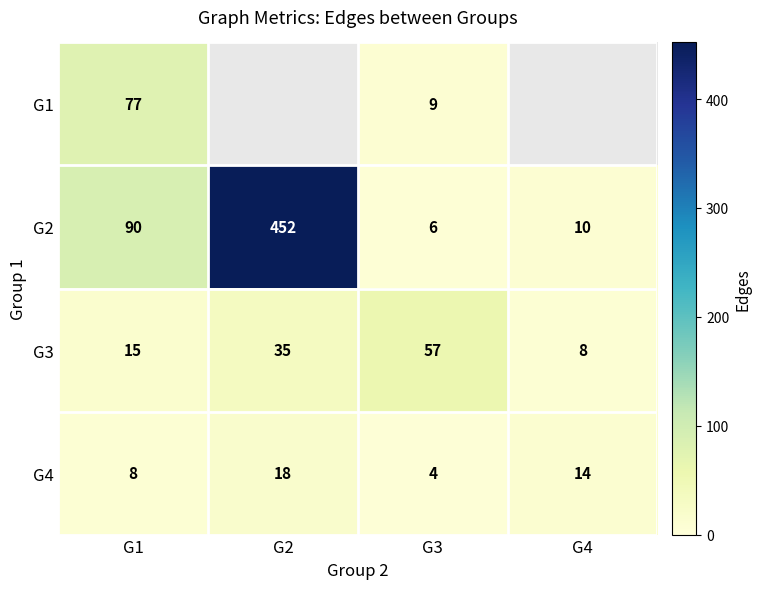

At G3, list the series in order from smallest to largest.

G4, G2, G1, G3